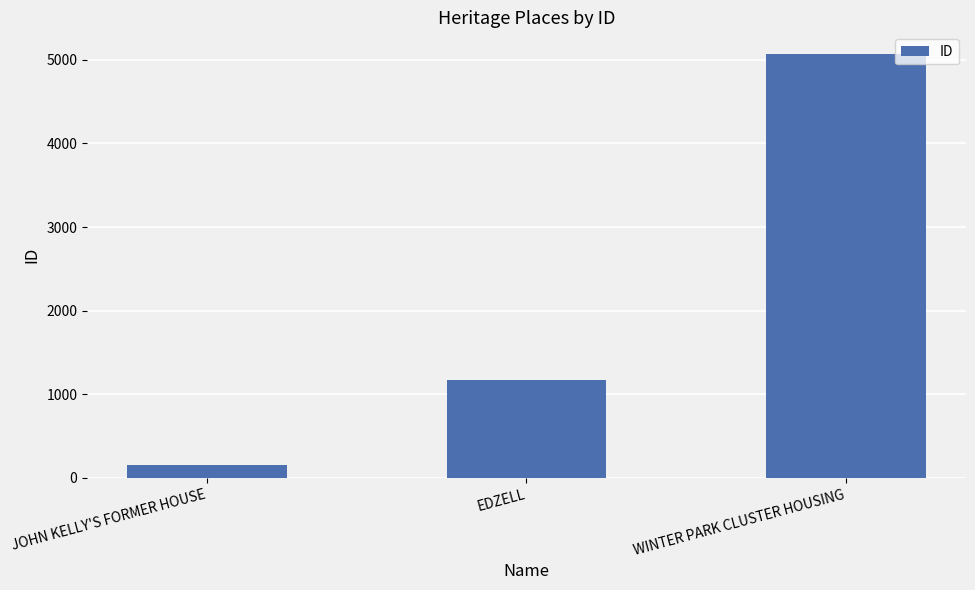

Rank the categories by value from highest to lowest.

WINTER PARK CLUSTER HOUSING, EDZELL, JOHN KELLY'S FORMER HOUSE